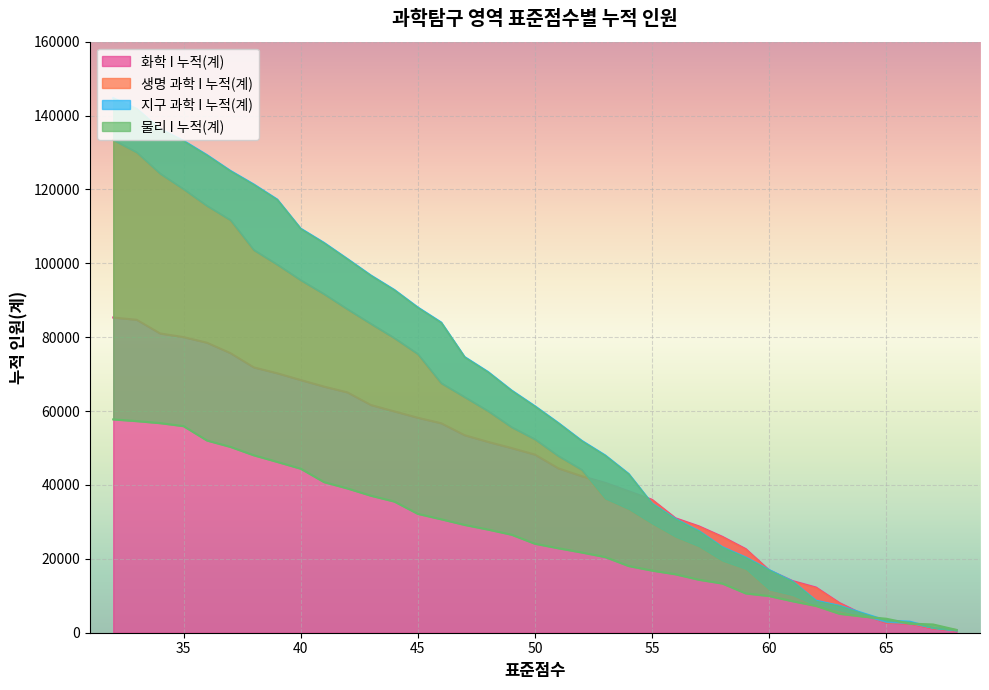

What is the maximum value for 화학 I 누적(계)?

85325